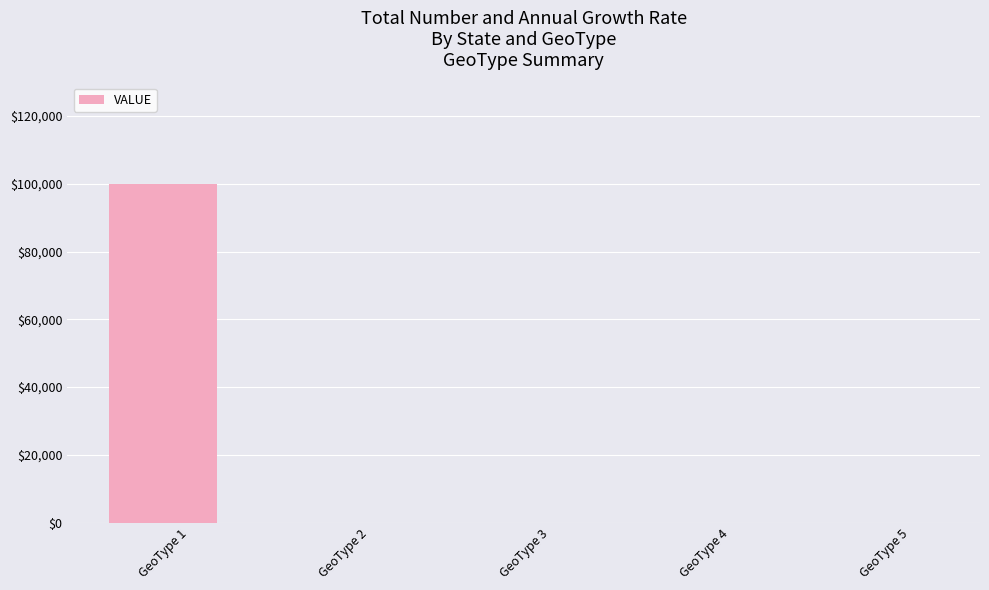

Is it true that the value at GeoType 2 is -32587?

False